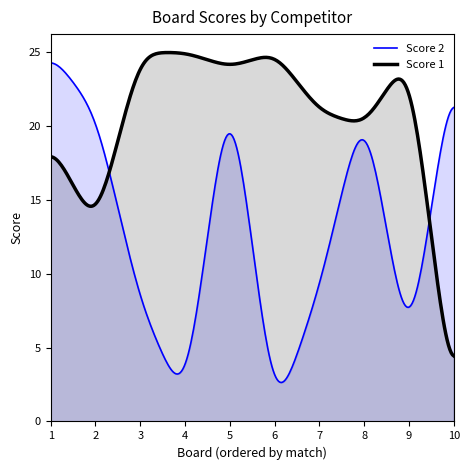

Where is Score 2 nearest to the value 12?

7